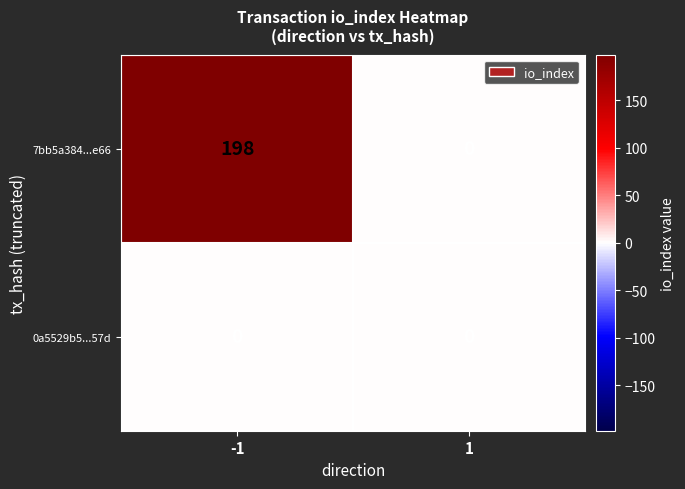

Reading left to right, extract all data points from this chart.

7bb5a384...e66: 198	0
0a5529b5...57d: 0	0